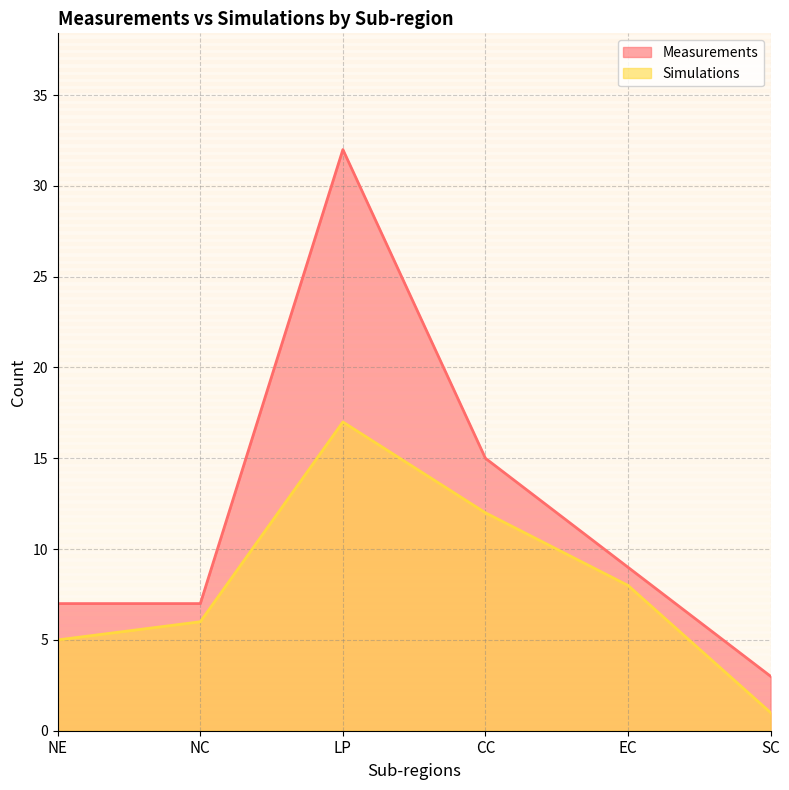

What is the sum of all Measurements values?

73